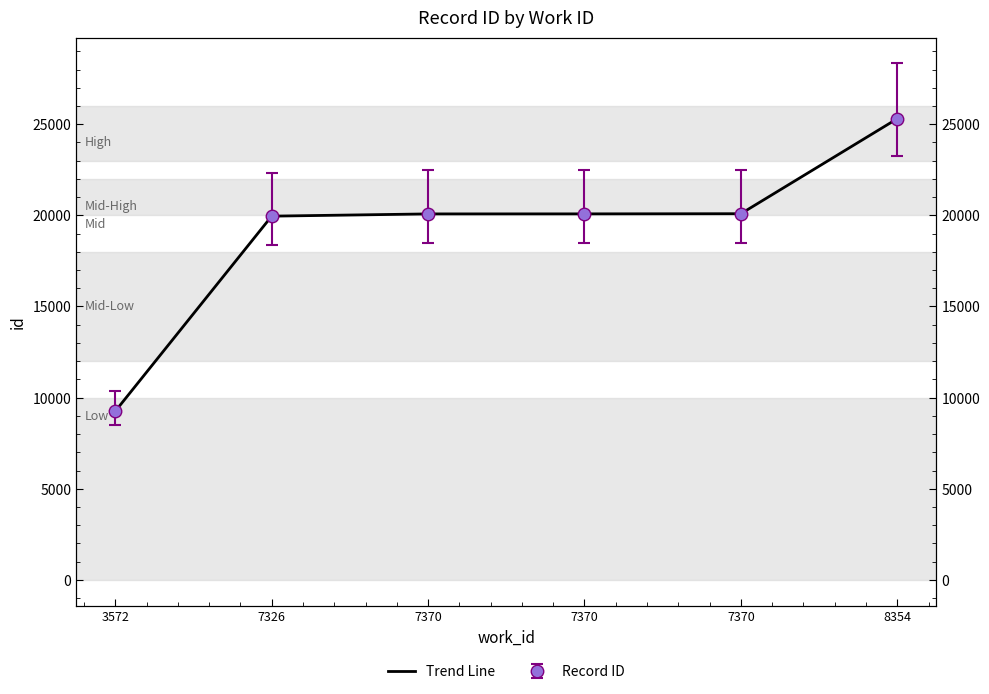

What is the sum of all values?

114769